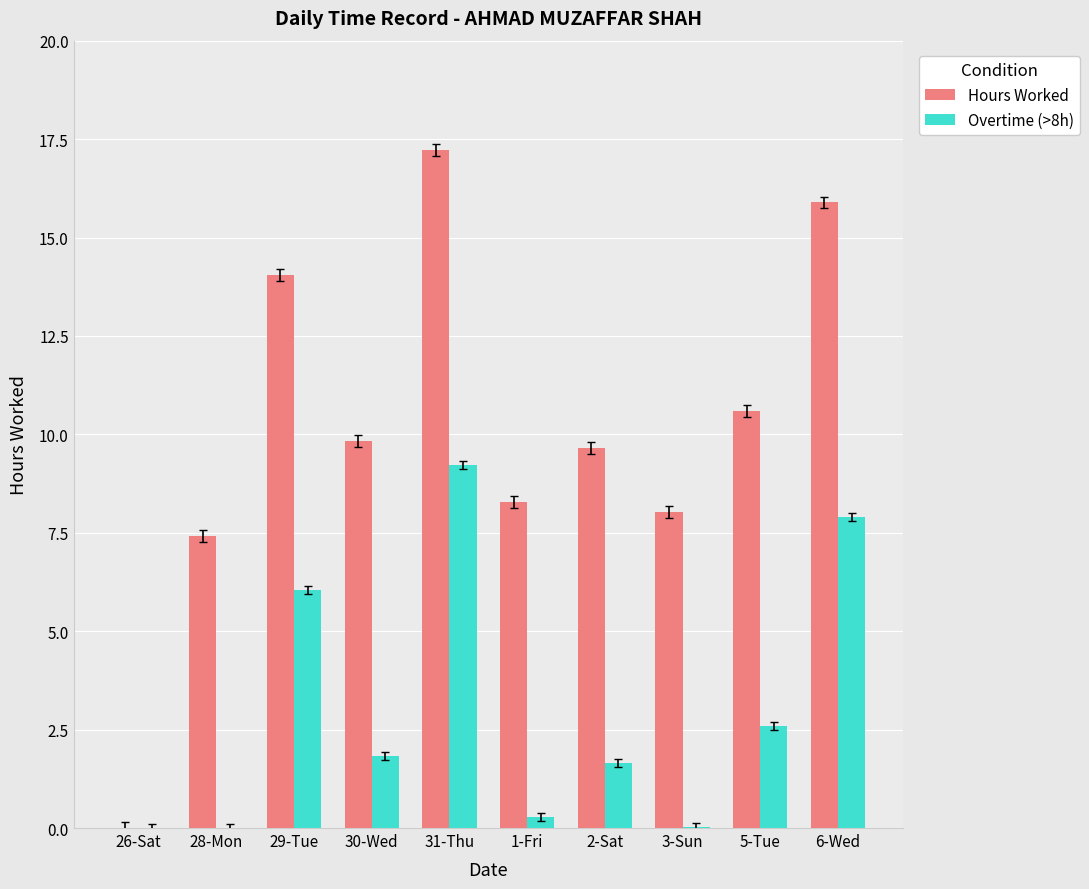

True or false: Hours Worked has a value of 12.6 at 28-Mon.

False